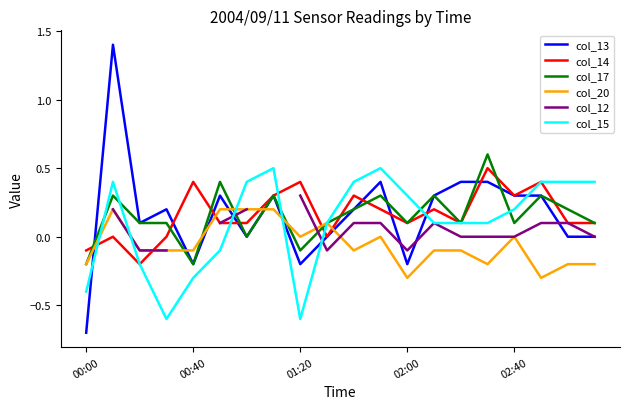

What is the highest value of the col_17 series?

0.6